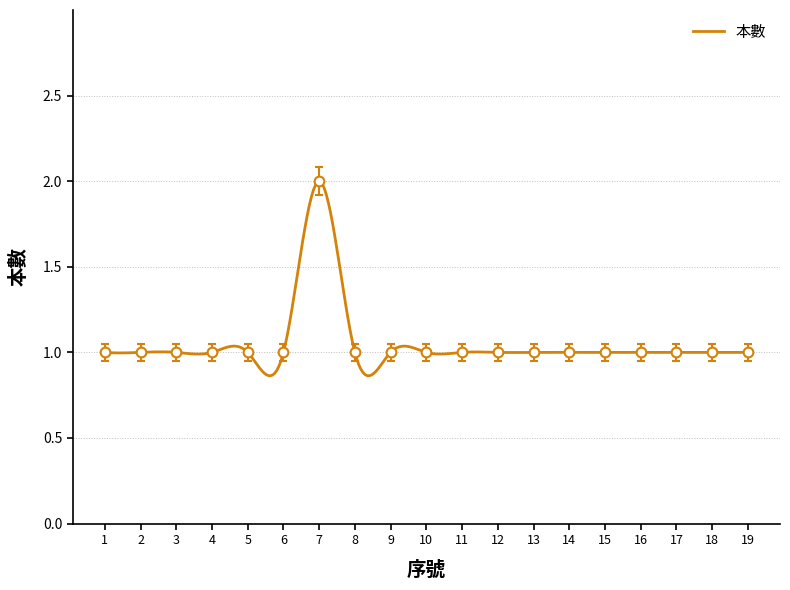

What is the ratio of the value at 18 to the value at 4?

1.0